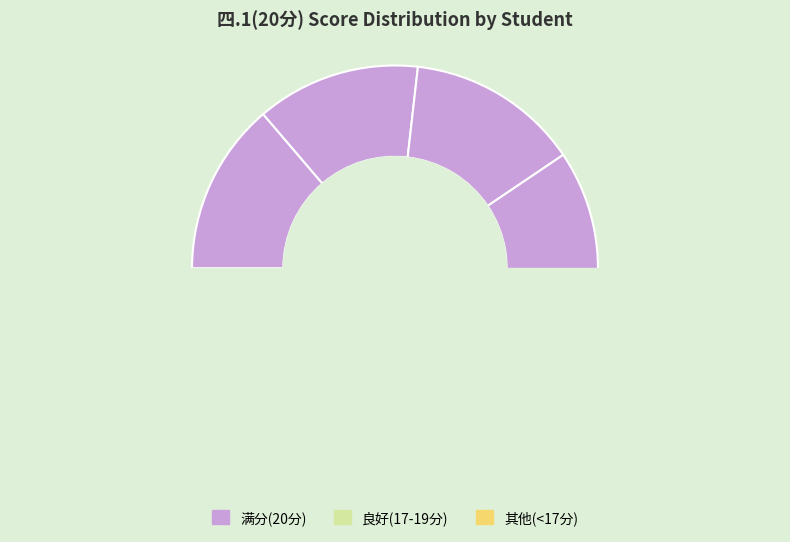

What percentage is NOT represented by 2232140109?

86.3%